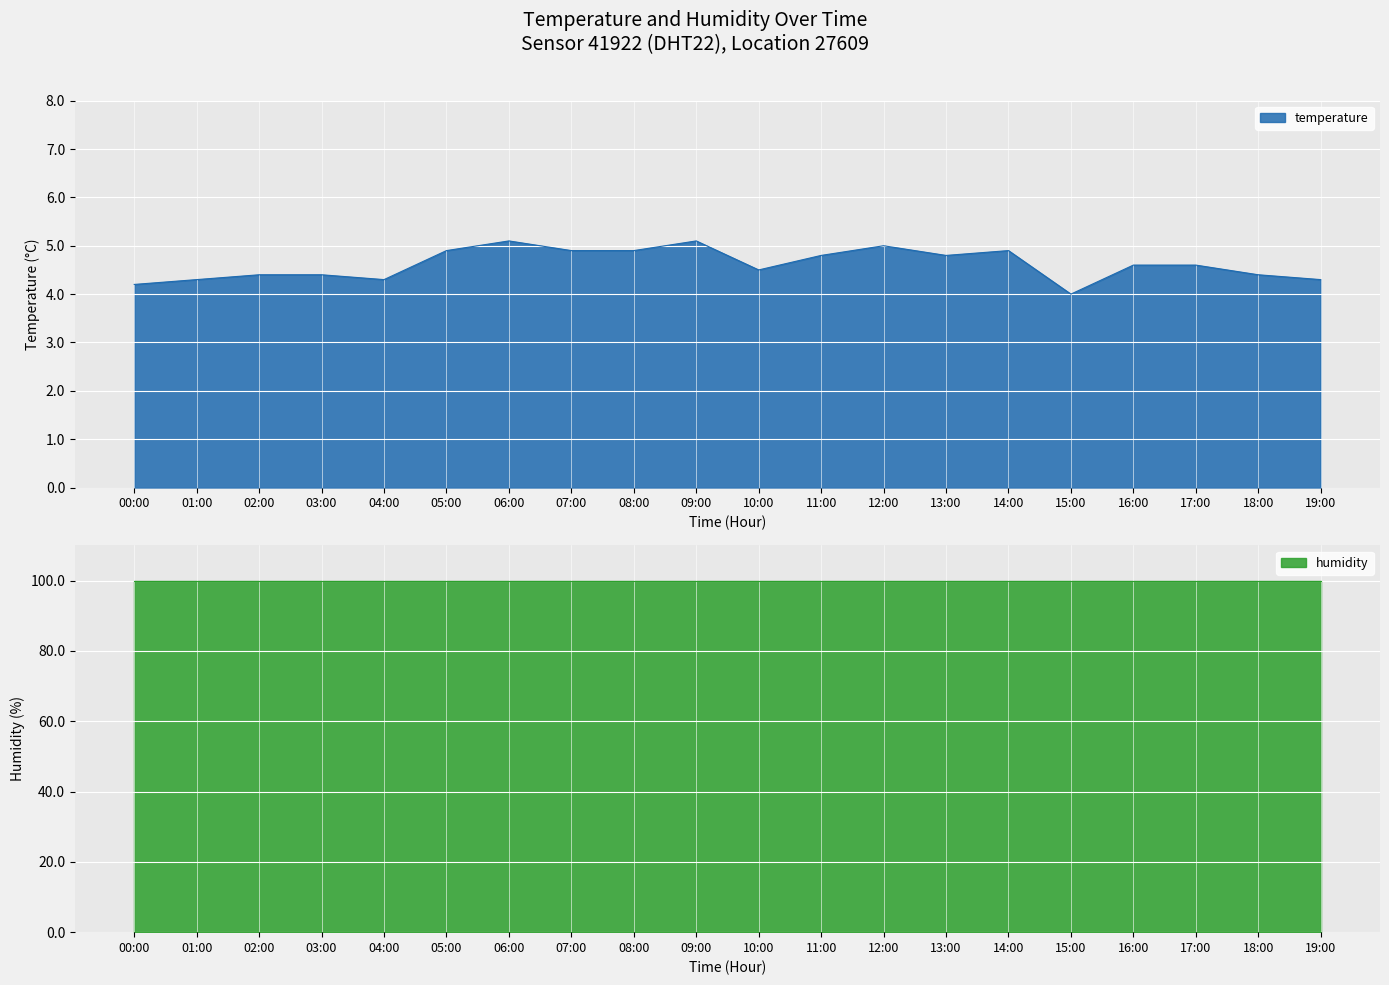

Approximately how many times larger is the value at 10:00 compared to 07:00?

0.9